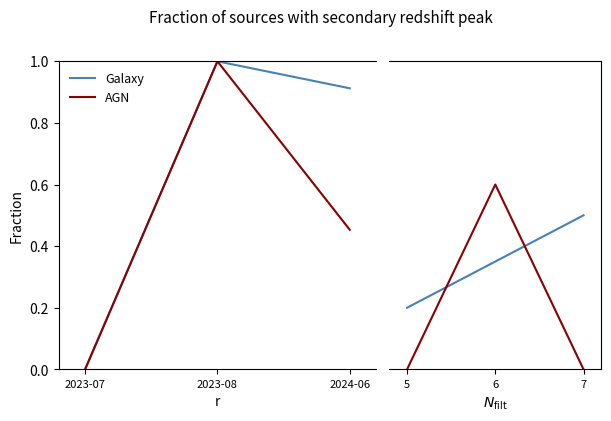

What is the difference between the maximum and minimum values in the AGN series?

0.6